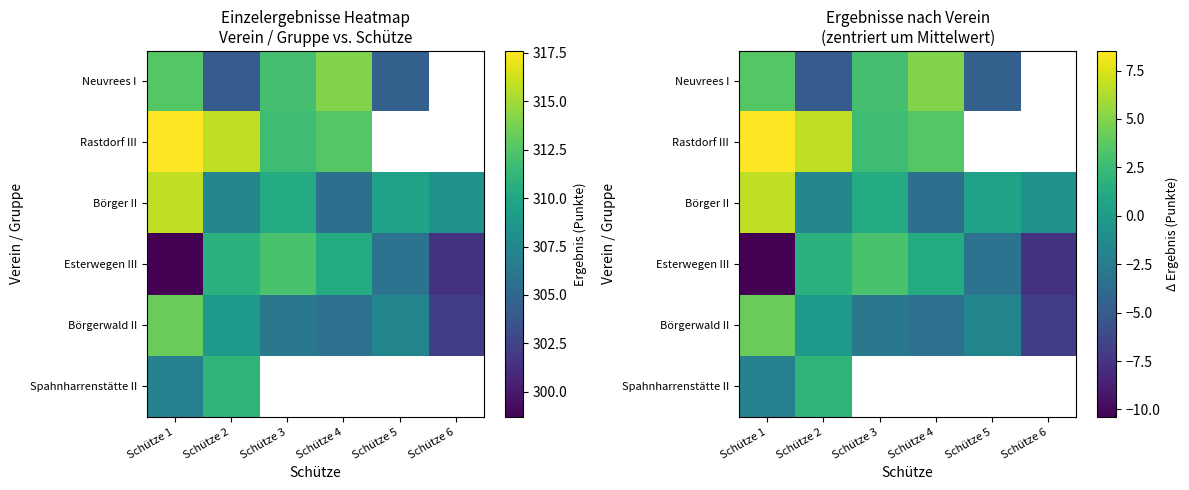

Between Schütze 2 and Schütze 5, which series saw the biggest shift?

Esterwegen III